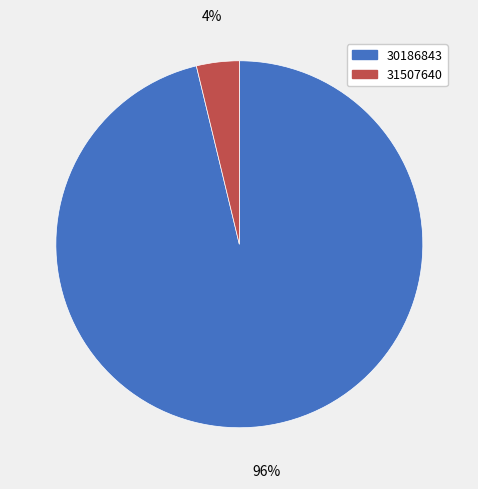

Which category accounts for the majority?

30186843